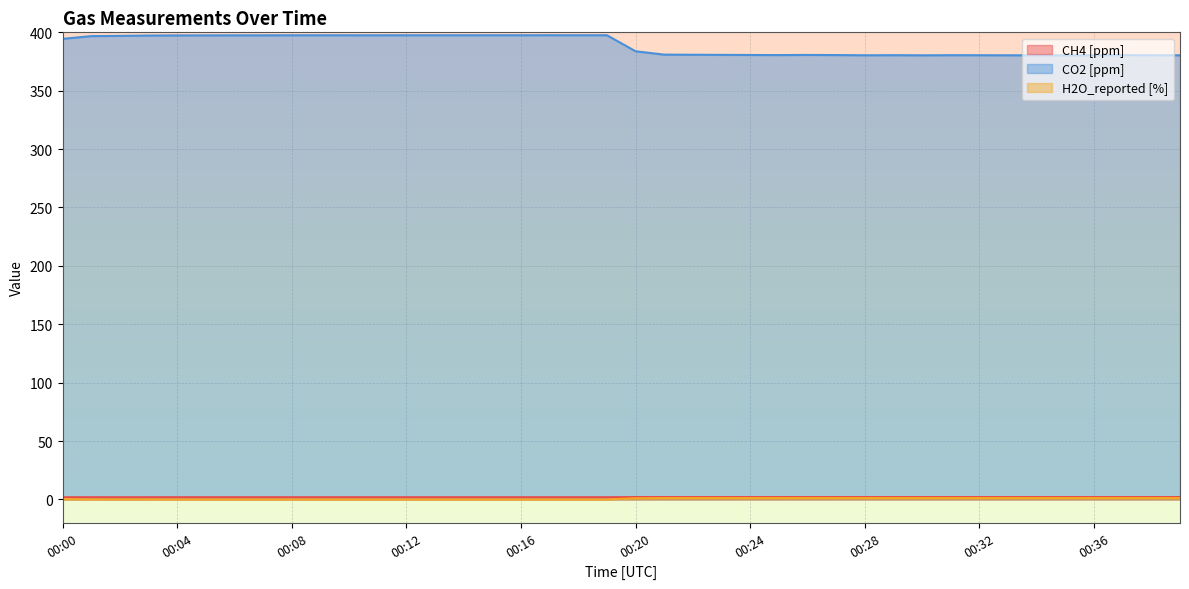

At which label is CO2 [ppm] closest to 388?

00:20